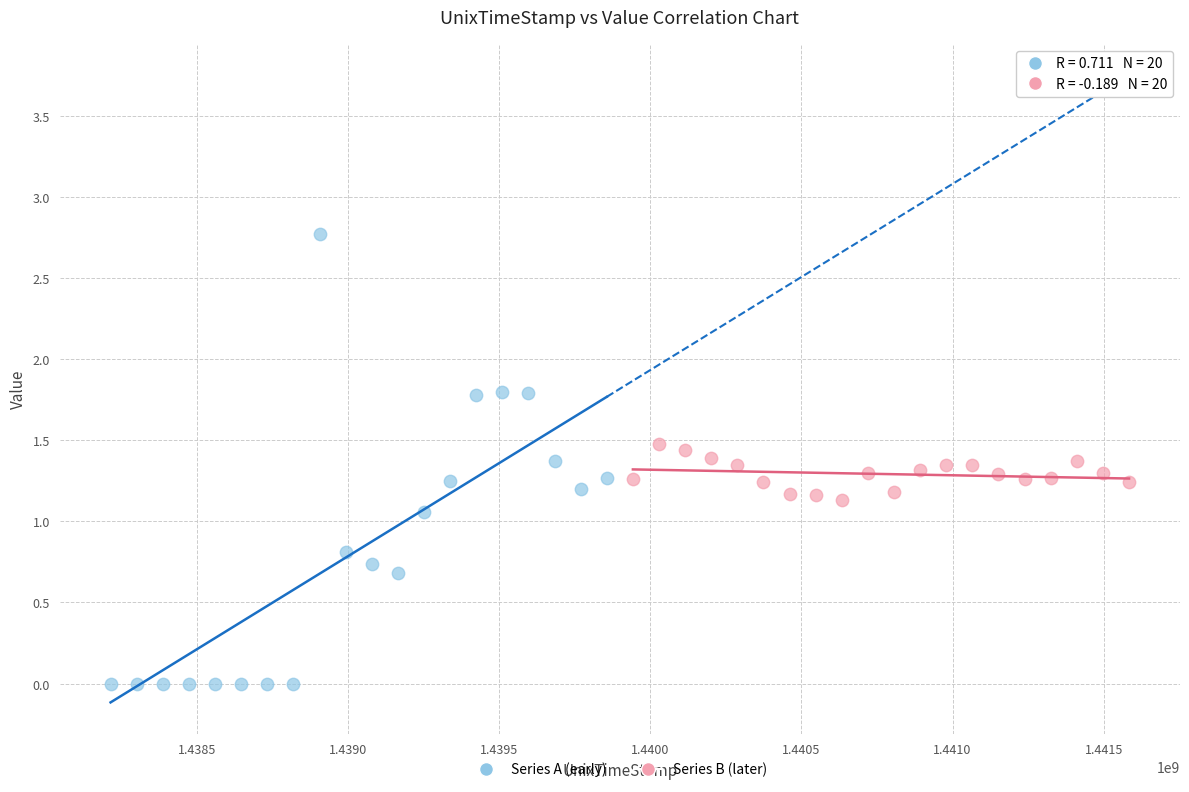

What are all the series names shown in the legend?

Series A (early), Series B (later)